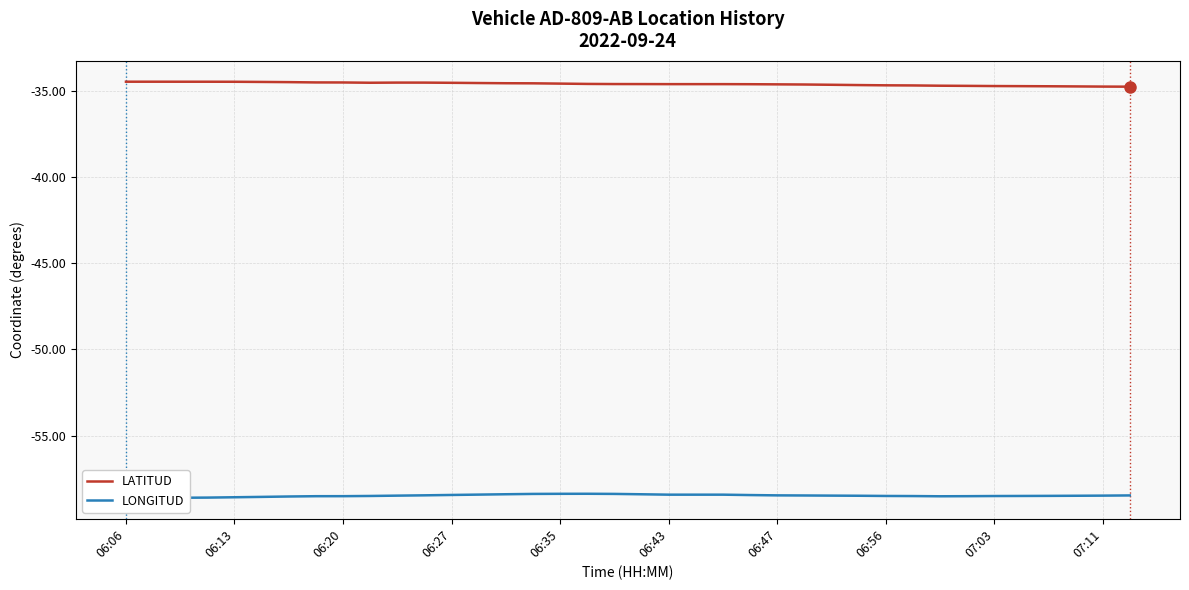

The value of LATITUD at 35 is -17.5. True or false?

False